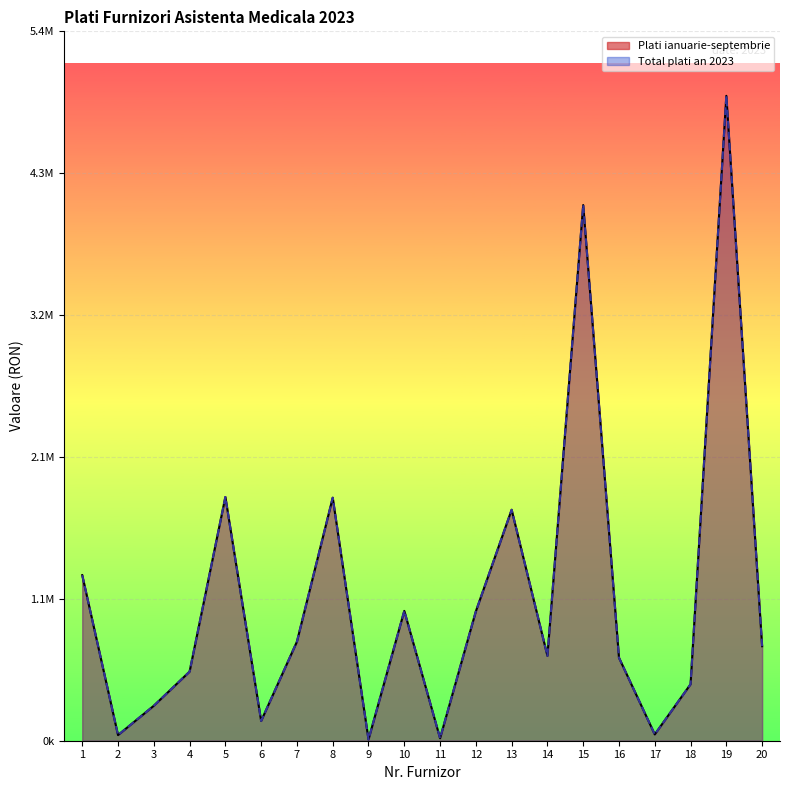

What is the difference between the second highest and second lowest values in the Plati ianuarie-septembrie series?

4029560.0